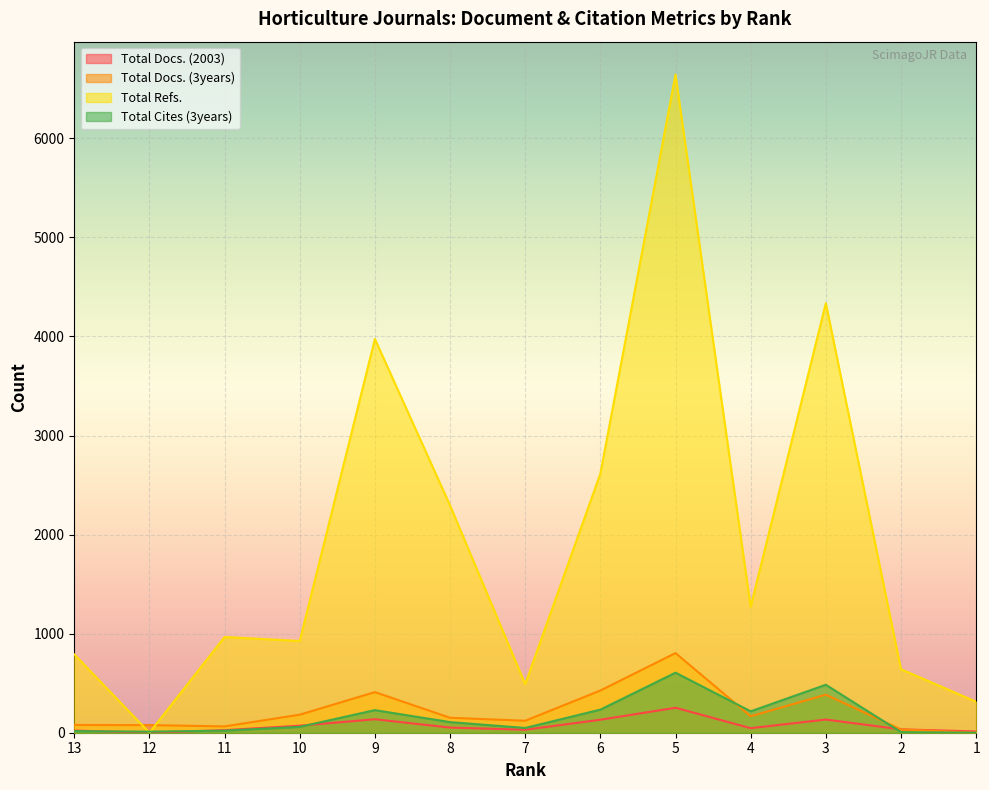

Is it true that Total Cites (3years) equals 6 at 2?

True